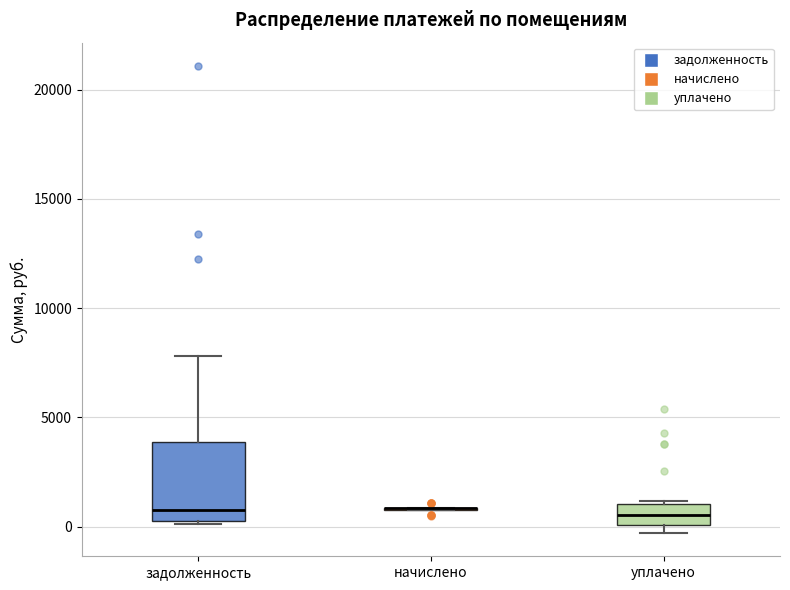

Reading left to right, read every box against the y-axis: the position of its median line, the range the box covers, and the ends of its whiskers. The values are not printed on the chart, so give them approximately, as read against the axis.

задолженность: median 1000, box 500 to 4000, whiskers 0 to 8000
начислено: box collapsed to a line at 1000, whiskers 1000 to 1000
уплачено: median 500, box 0 to 1000, whiskers -500 to 1000